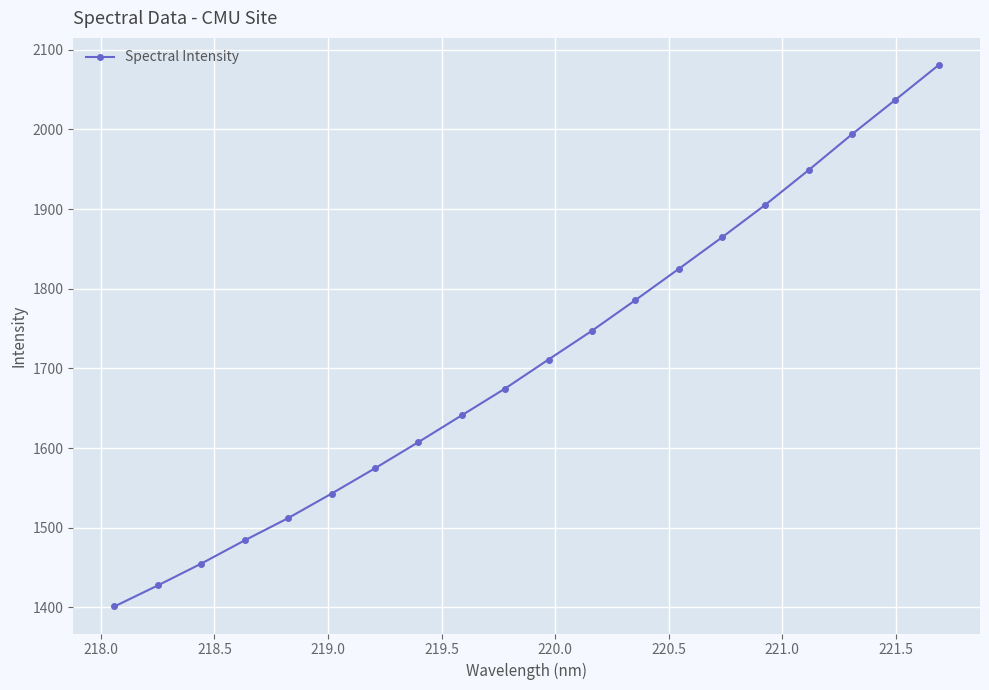

True or false: the data has more than 1 interior local peaks.

False